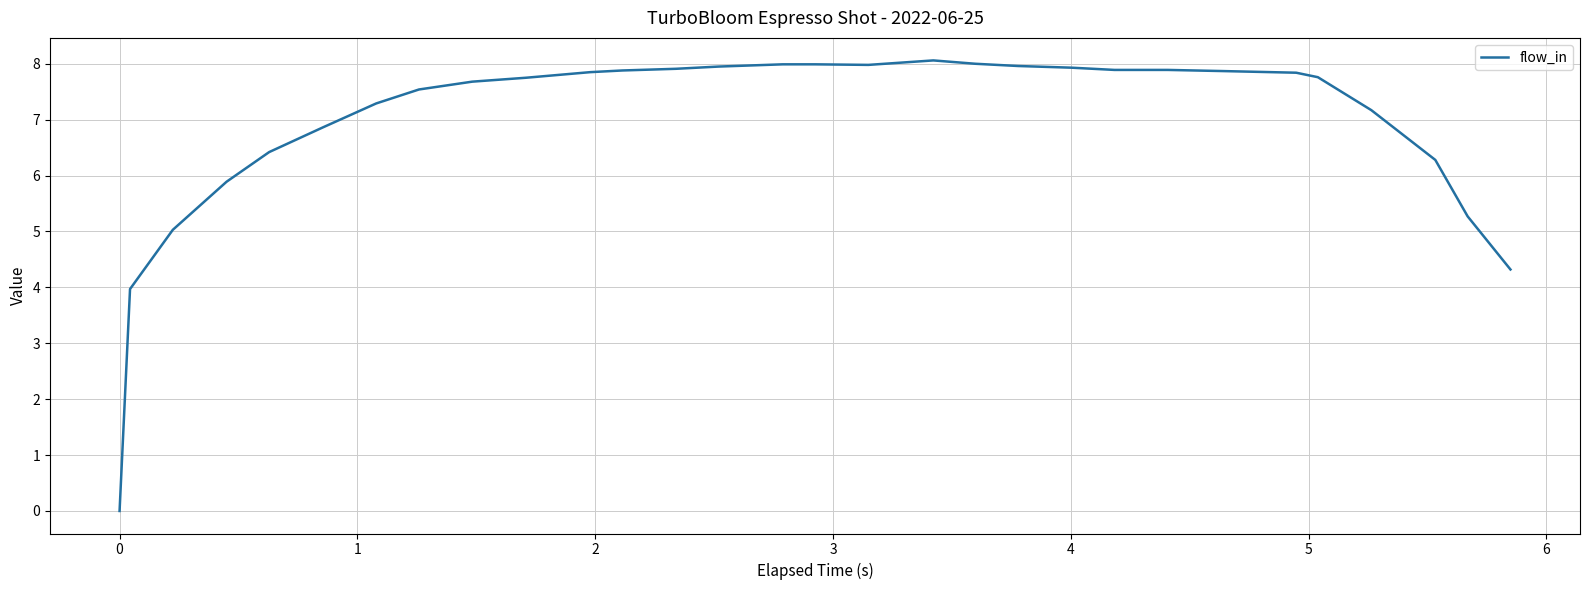

True or false: the data has more than 0 interior local peaks.

True